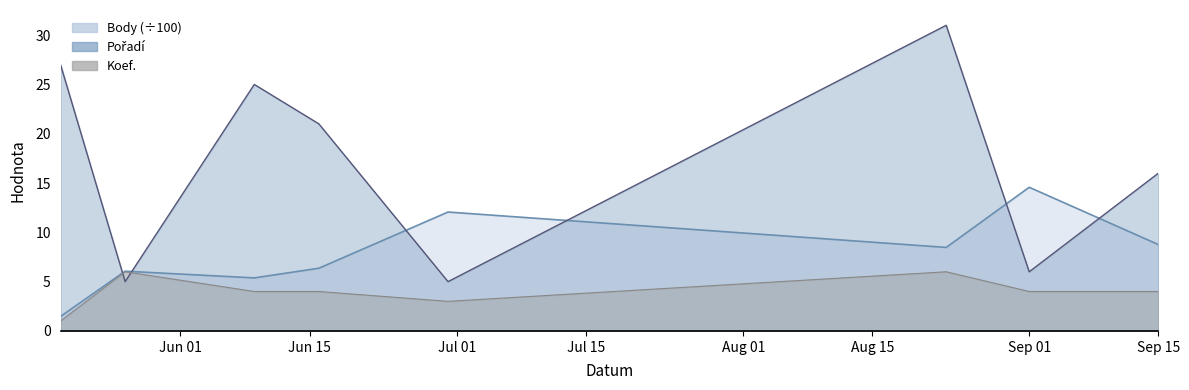

The Body (÷100) series shows 8.8 at Sep 15. True or false?

True